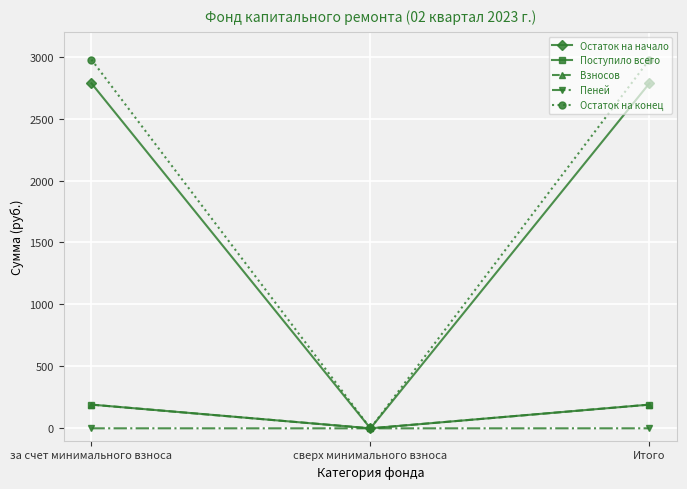

Which series changed the most between за счет минимального взноса and сверх минимального взноса?

Остаток на конец